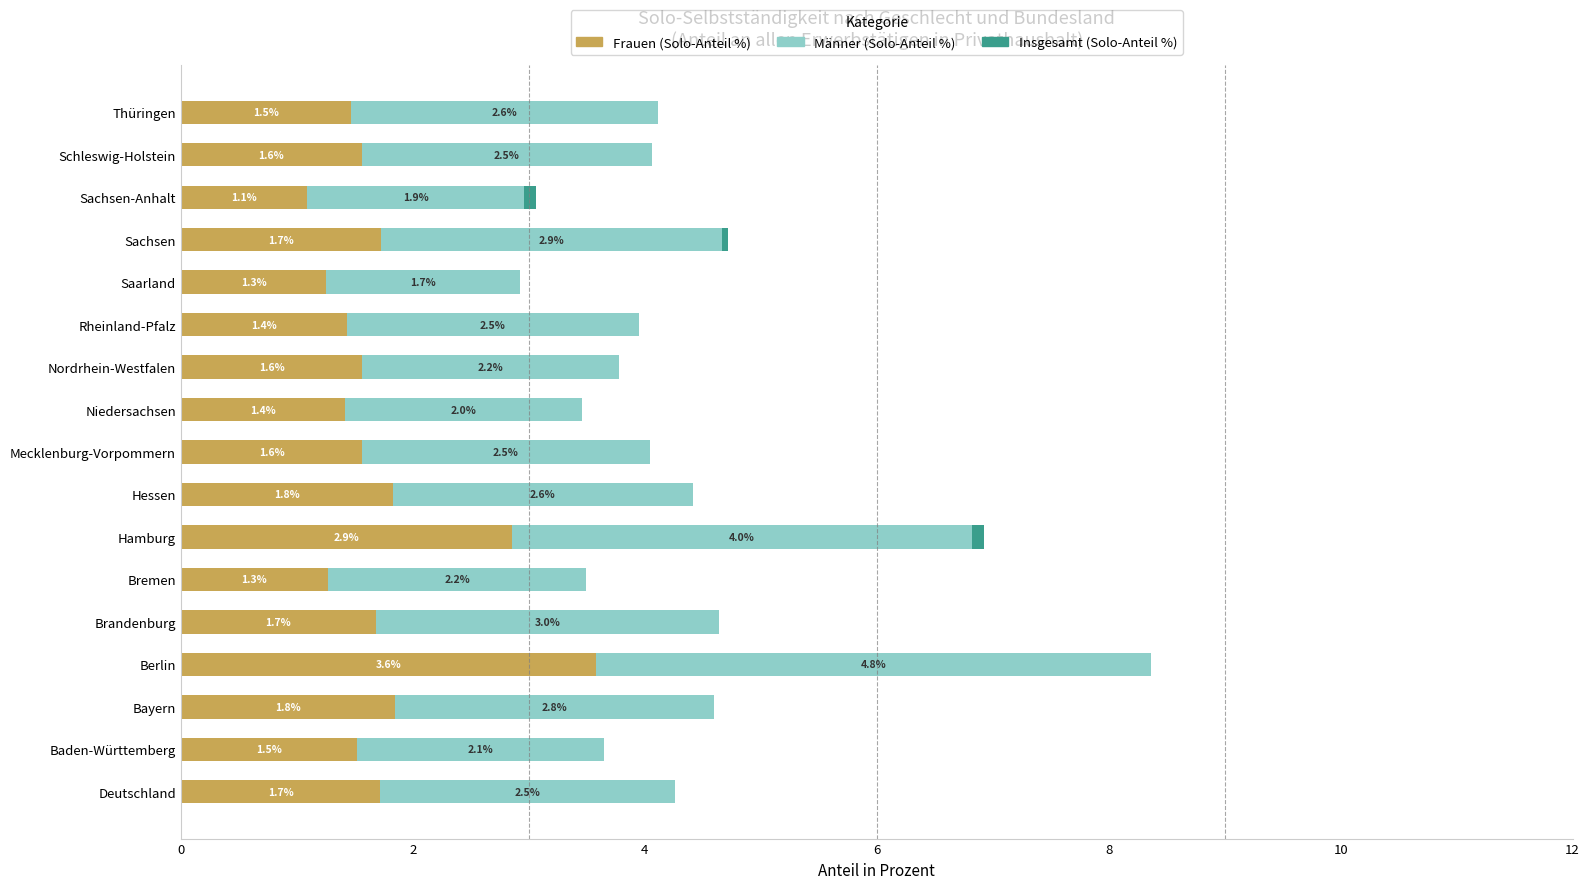

At which category is the sum across all series the highest?

Berlin